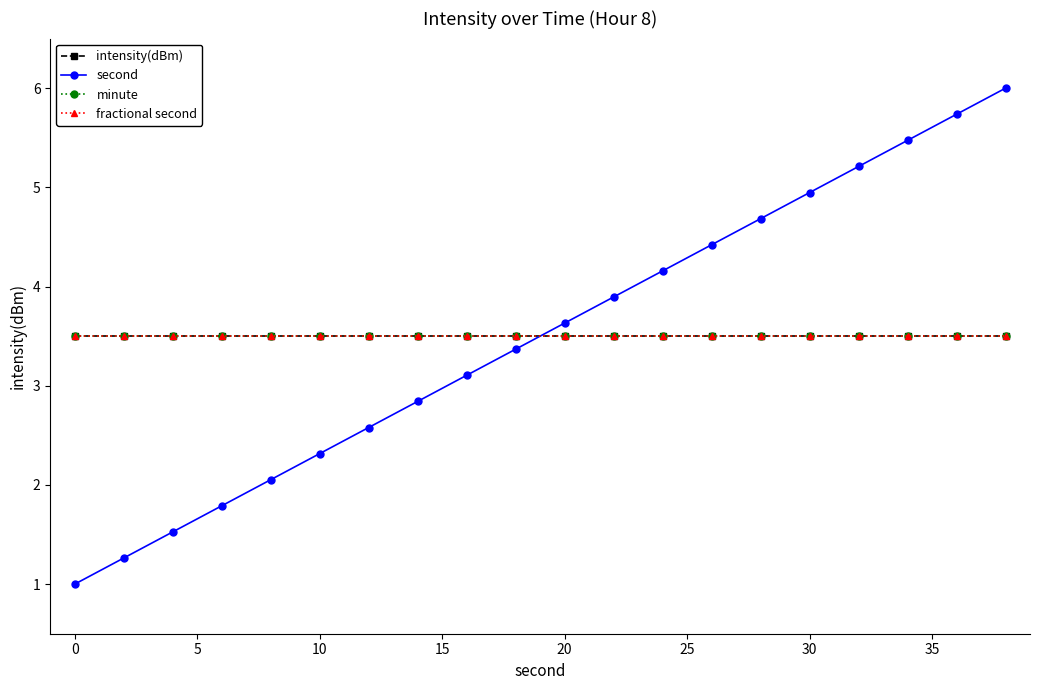

Reading left to right, extract all data points from this chart.

intensity(dBm): 3.5	3.5	3.5	3.5	3.5	3.5	3.5	3.5	3.5	3.5	3.5	3.5	3.5	3.5	3.5	3.5	3.5	3.5	3.5	3.5
second: 1.0	1.3	1.5	1.8	2.1	2.3	2.6	2.8	3.1	3.4	3.6	3.9	4.2	4.4	4.7	4.9	5.2	5.5	5.7	6.0
minute: 3.5	3.5	3.5	3.5	3.5	3.5	3.5	3.5	3.5	3.5	3.5	3.5	3.5	3.5	3.5	3.5	3.5	3.5	3.5	3.5
fractional second: 3.5	3.5	3.5	3.5	3.5	3.5	3.5	3.5	3.5	3.5	3.5	3.5	3.5	3.5	3.5	3.5	3.5	3.5	3.5	3.5